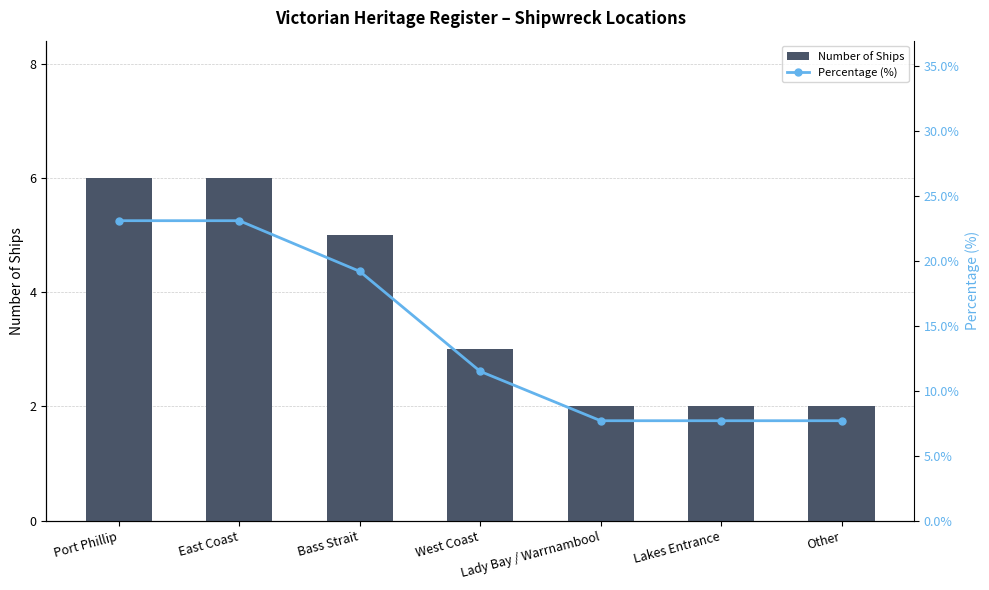

What is the label of the 6th bar from the right?

East Coast